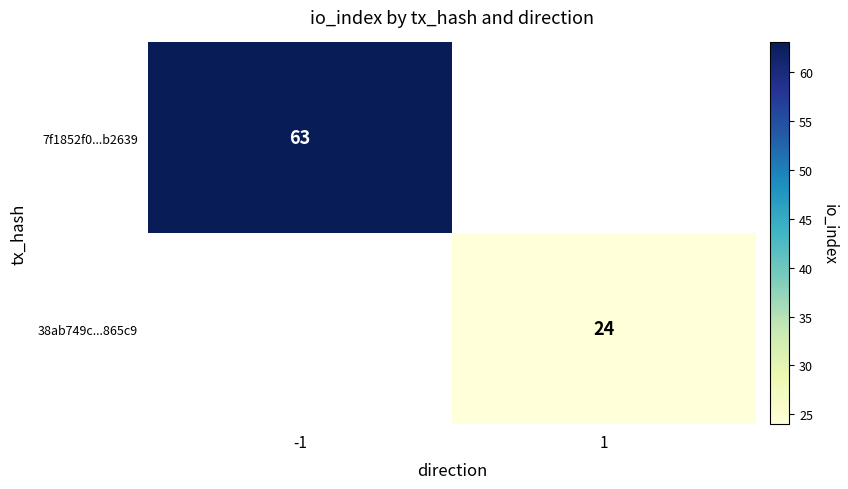

The 7f1852f0...b2639 series shows 28 at -1. True or false?

False